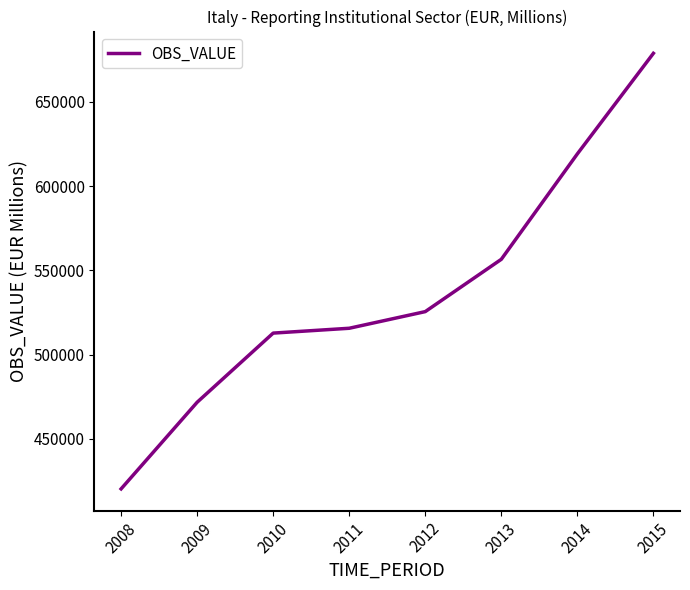

What is the maximum value shown in the chart?

678743.7